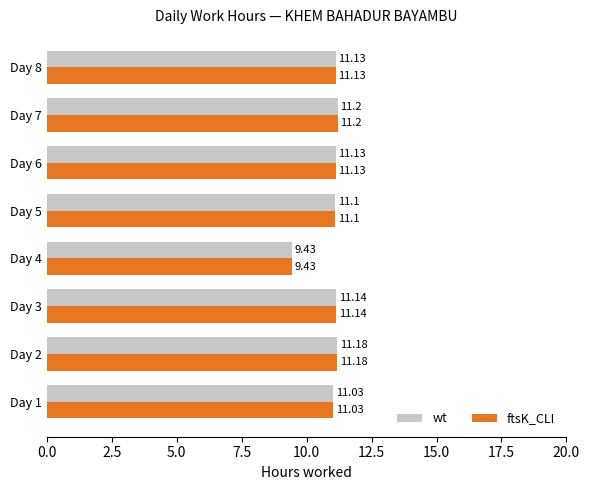

What is the sum of all wt values?

87.3